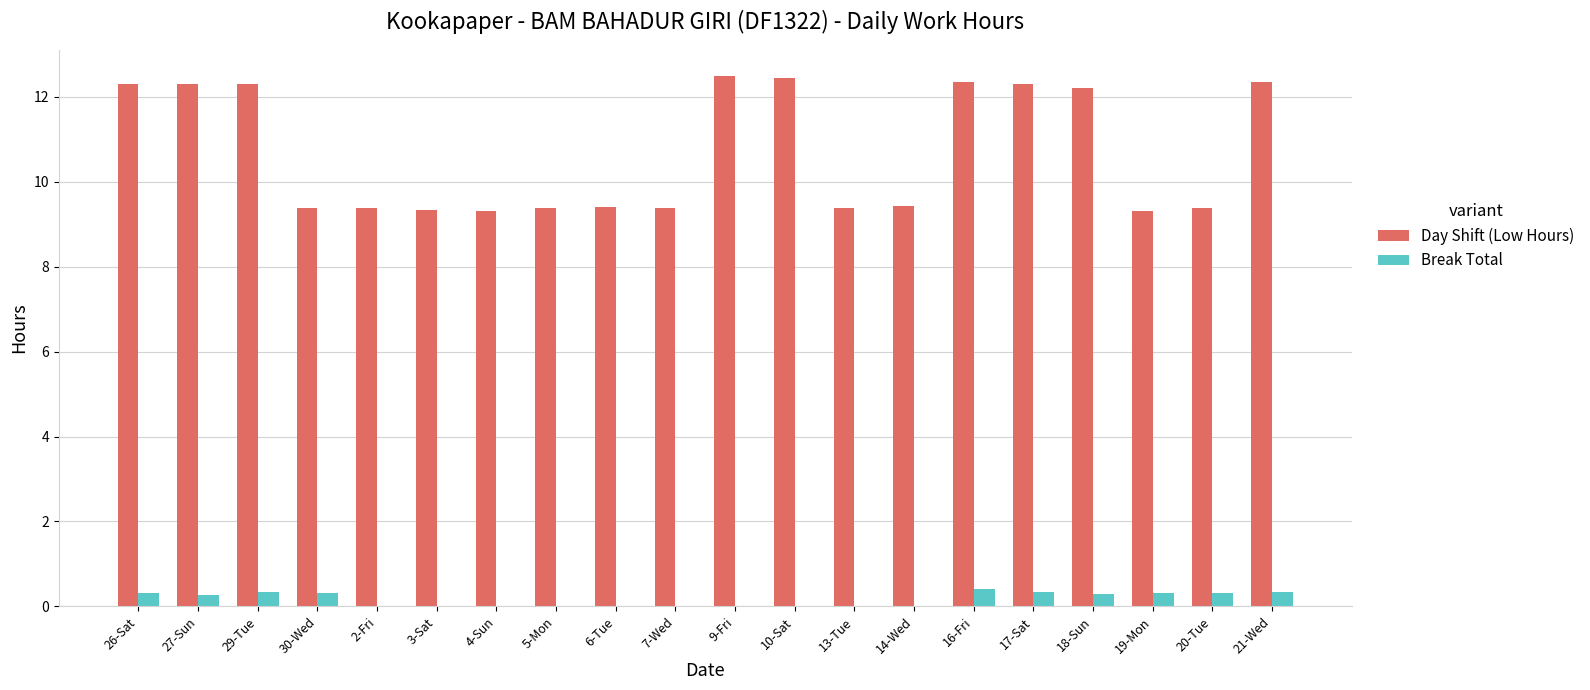

What is the highest value of the Day Shift (Low Hours) series?

12.5